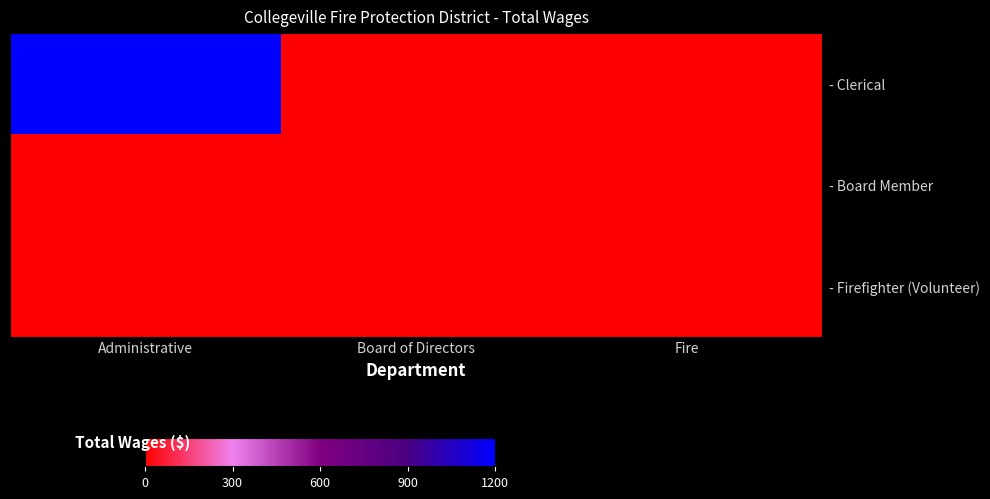

Which series has the largest range (max minus min)?

- Clerical